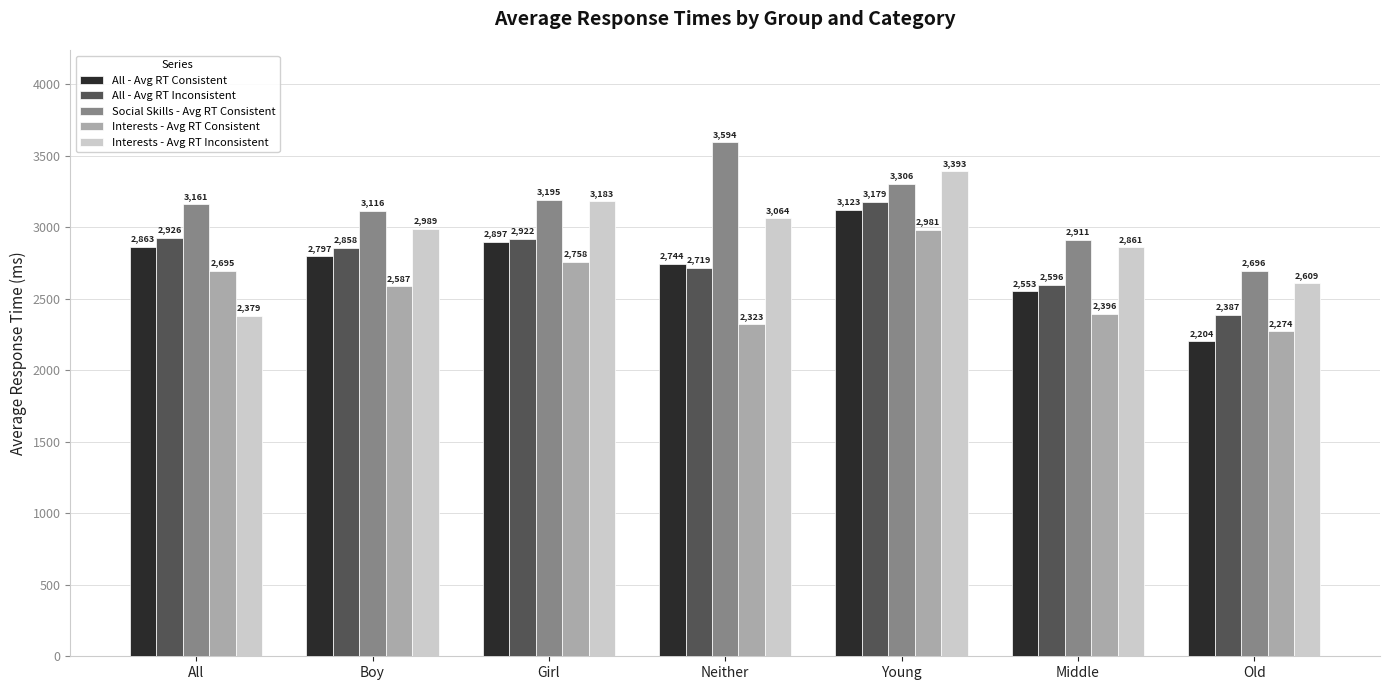

What is the difference between the Social Skills - Avg RT Consistent values at Boy and Girl?

79